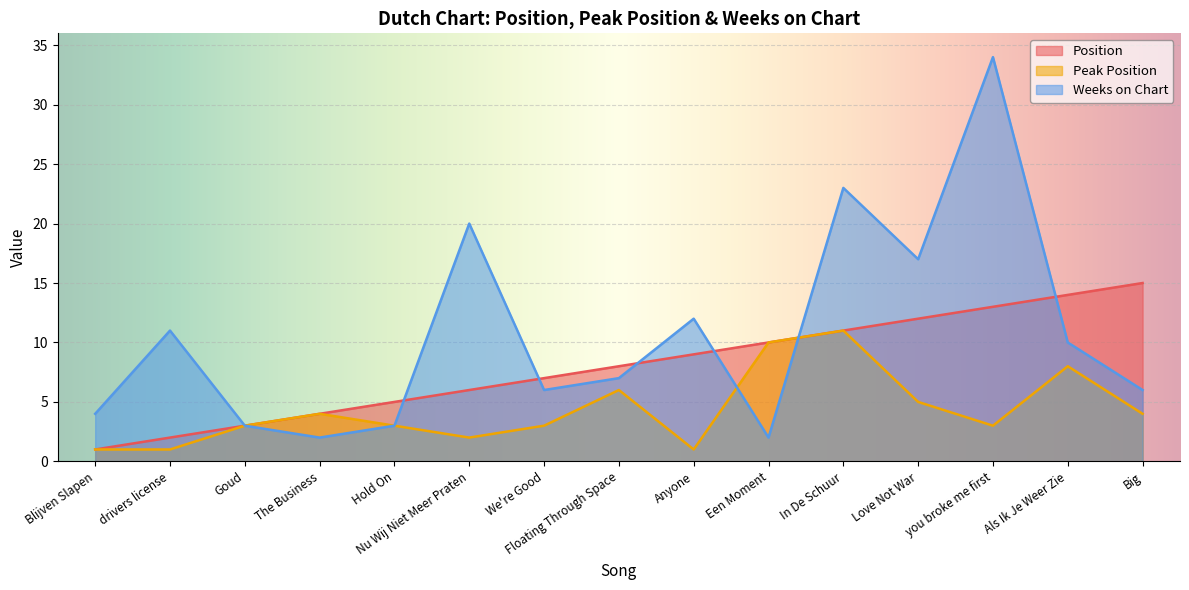

What is the sum of the Position values at Blijven Slapen and Anyone?

10